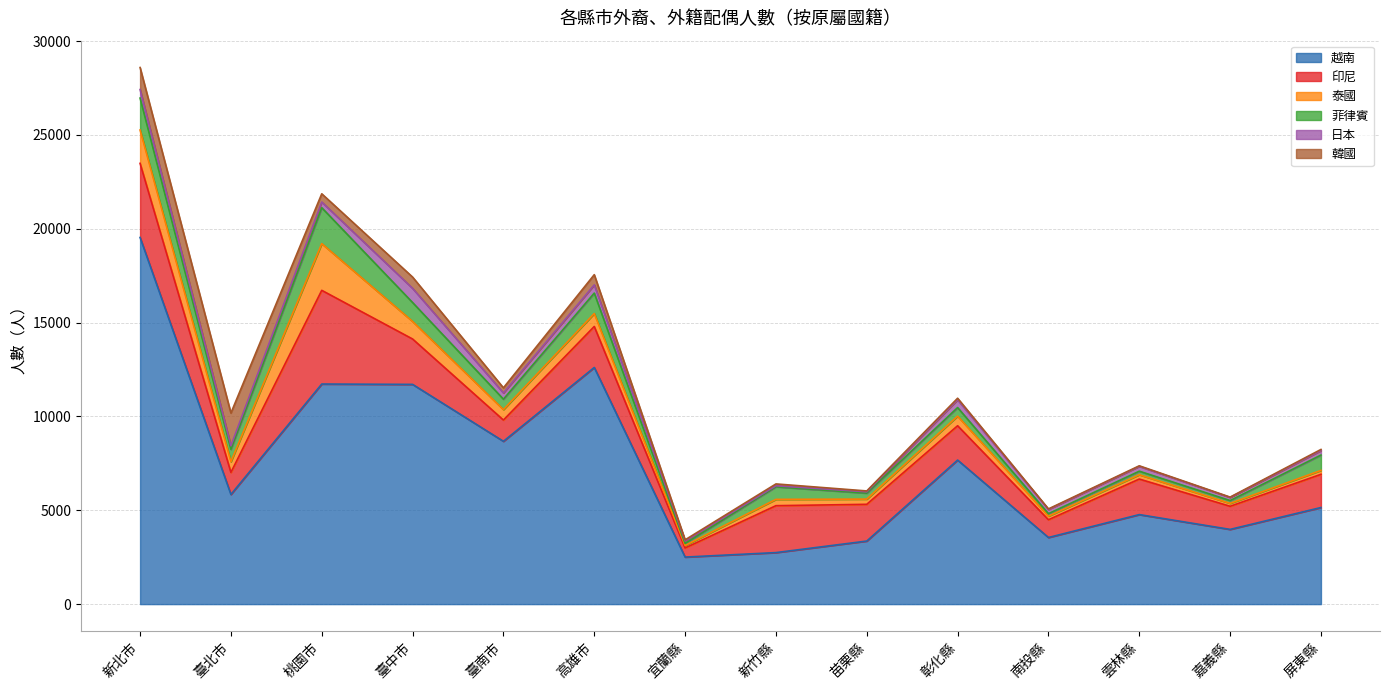

What is the difference between the 印尼 values at 新竹縣 and 高雄市?

315